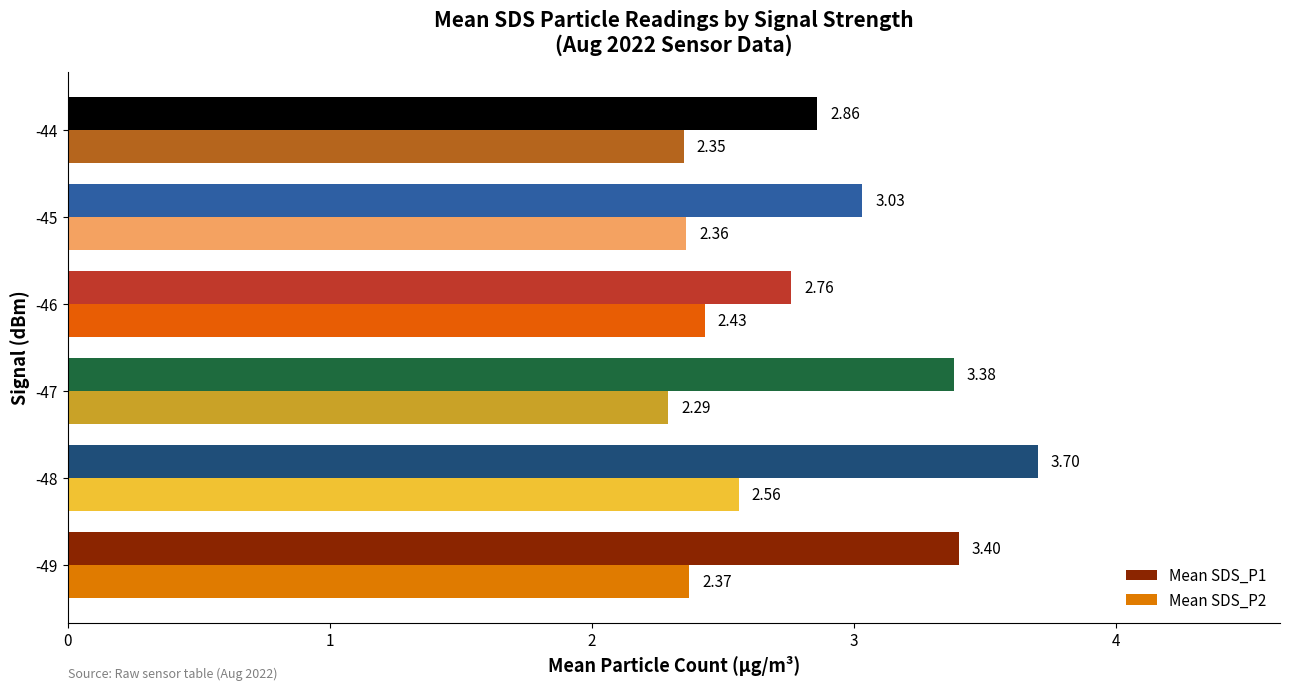

What is the difference between the highest and lowest values at -47?

1.1